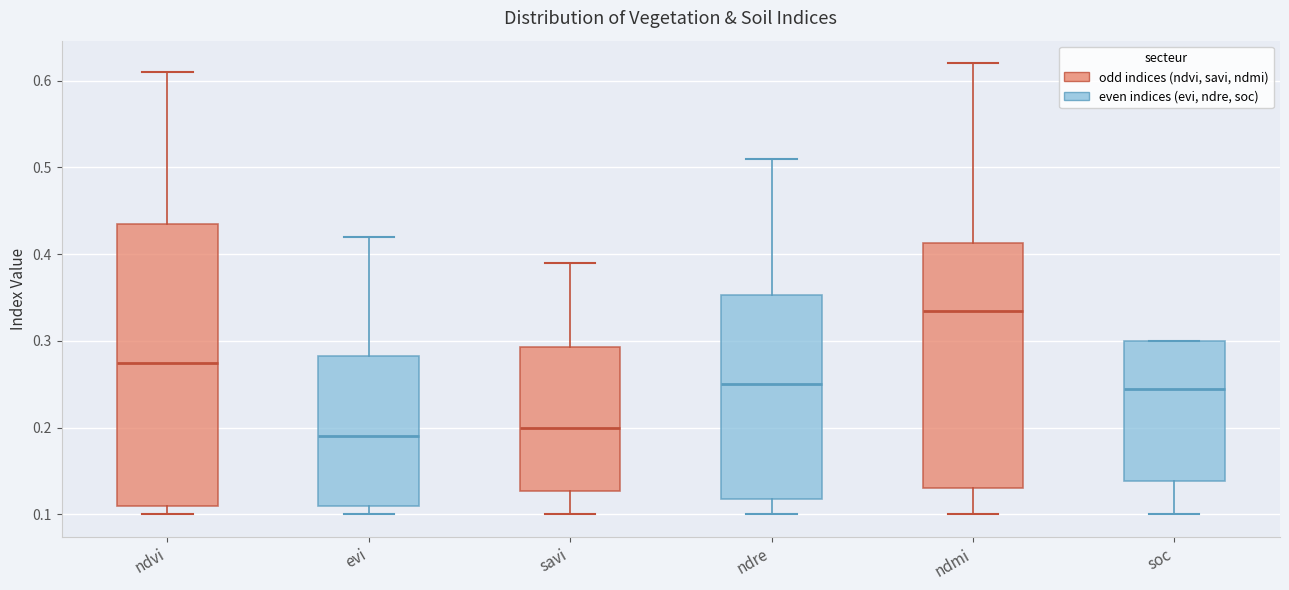

Which box is the tallest, from its lower edge to its upper edge?

ndvi